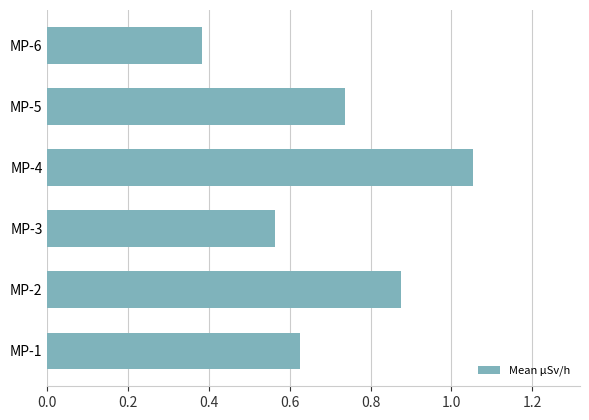

Which category has the highest value across all series?

MP-4